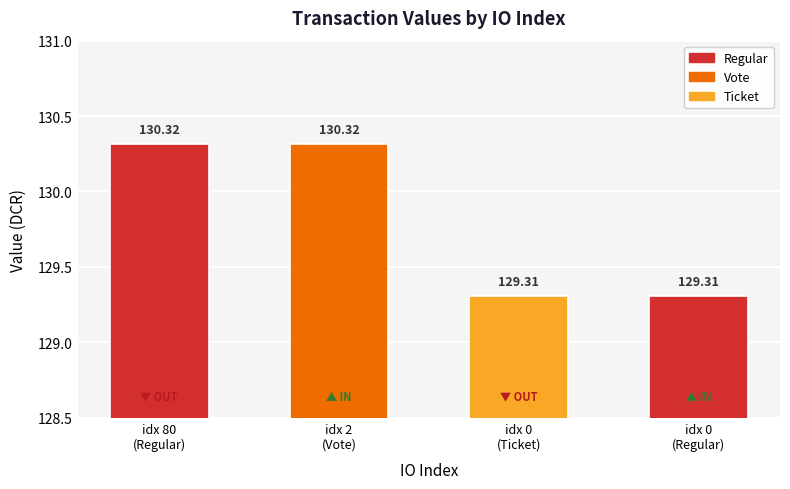

What is the sum of all values?

519.3